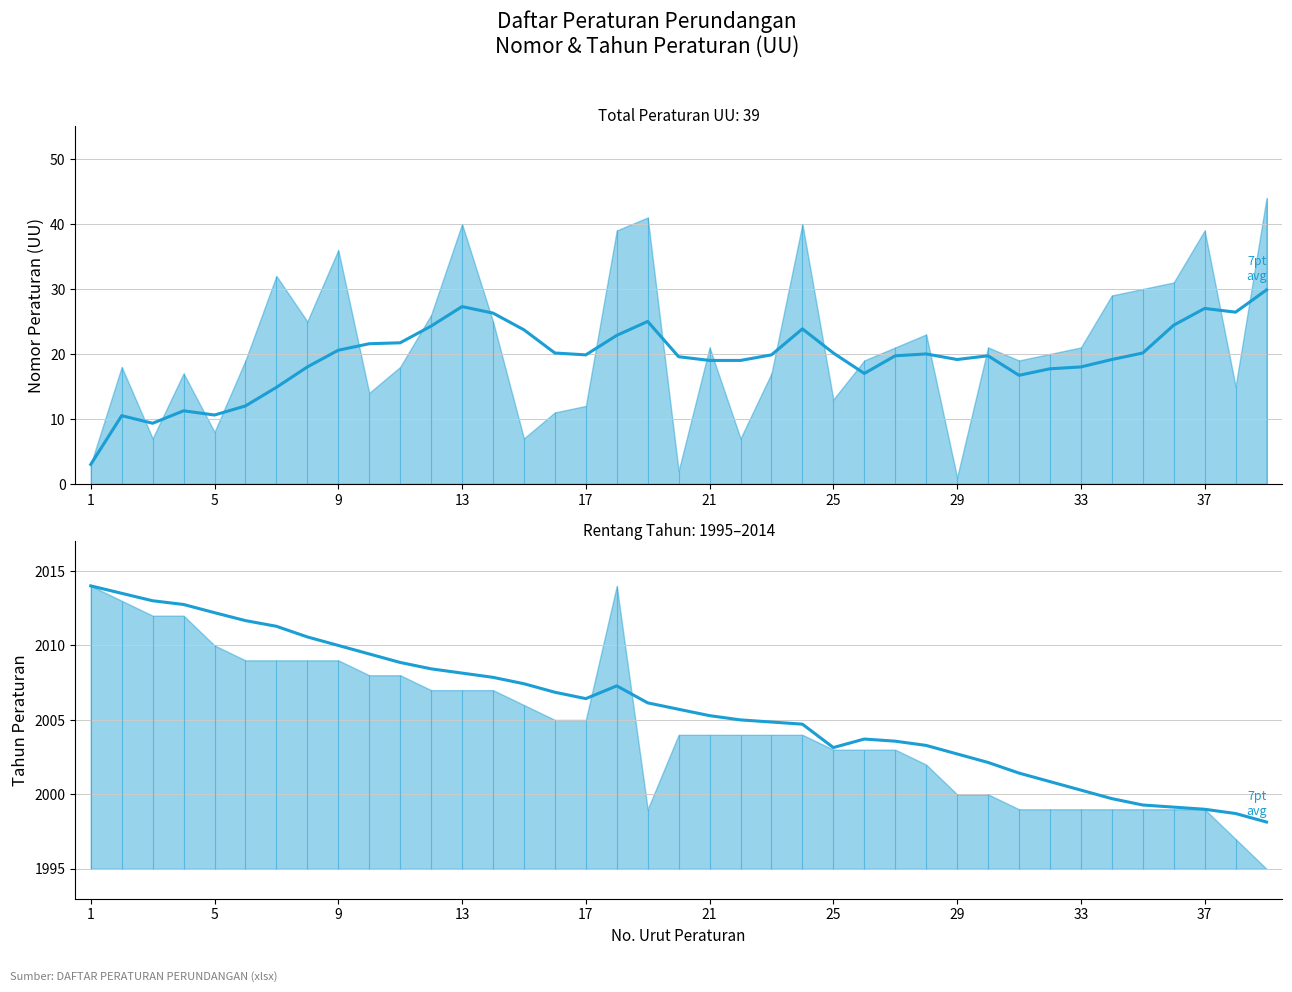

What is the difference between the maximum and minimum values?

15.9